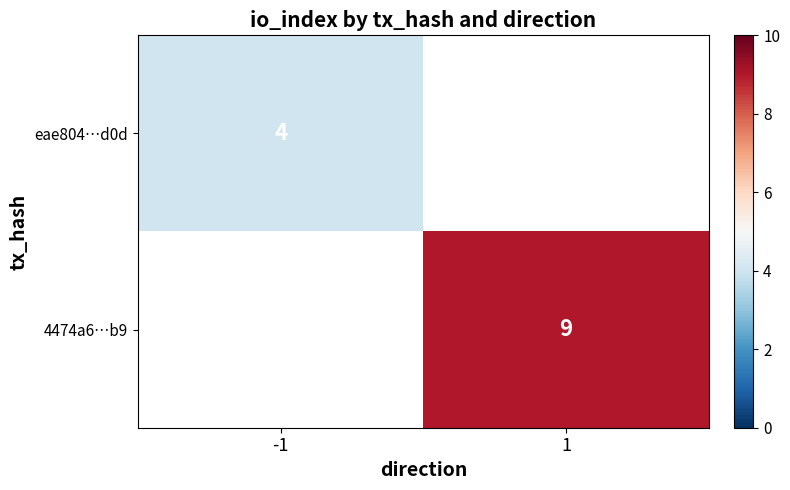

The eae804…d0d series shows 1 at -1. True or false?

False